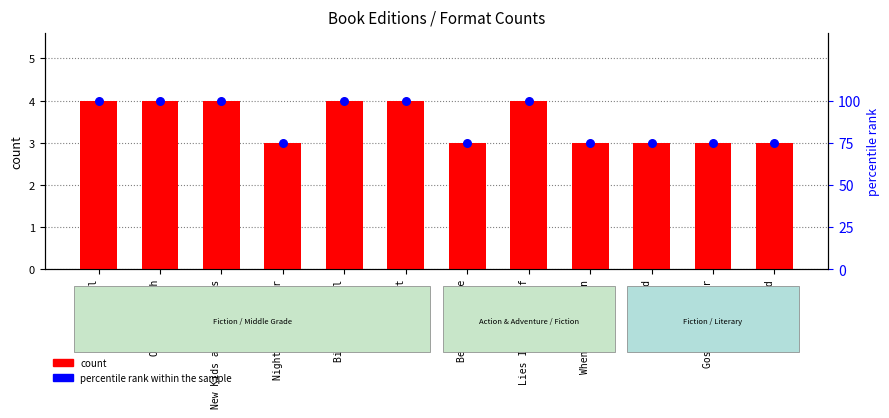

Which series has the largest total across all categories?

percentile rank within the sample